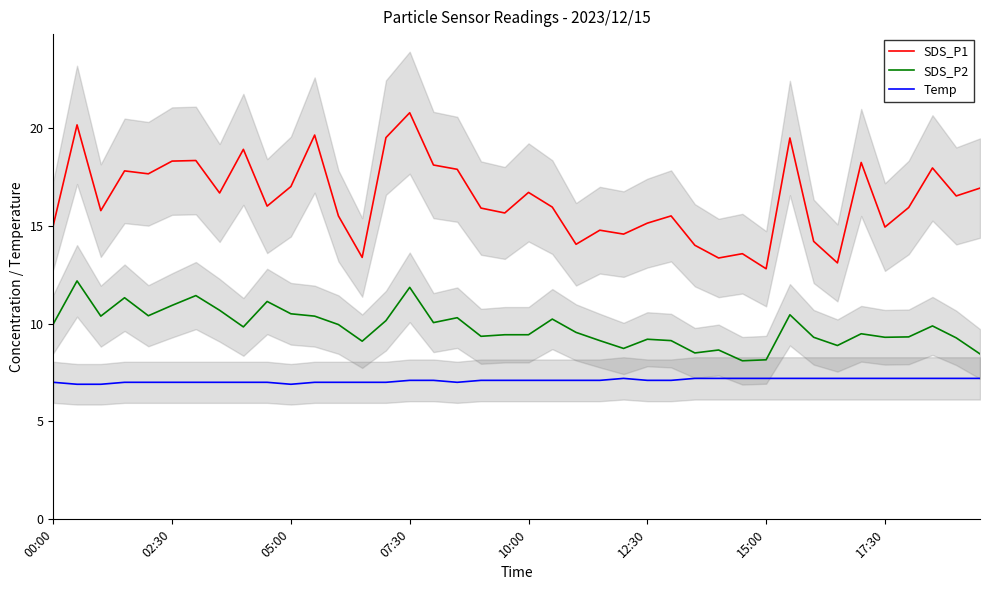

True or false: SDS_P2 and SDS_P1 cross at least once.

False